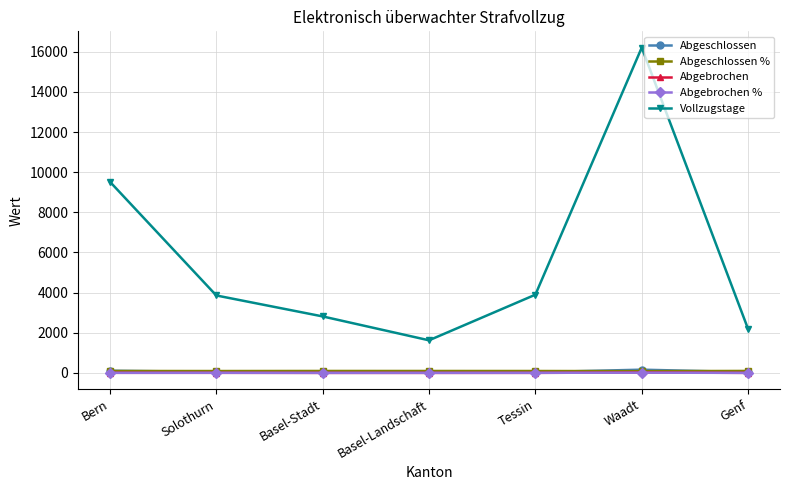

What is the difference between the highest and lowest values at Tessin?

3895.0